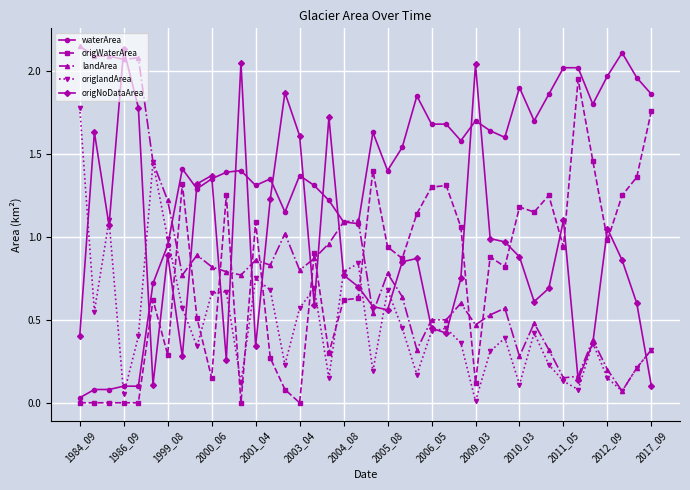

In origlandArea, how many points are lower than both neighbors (excluding endpoints)?

12